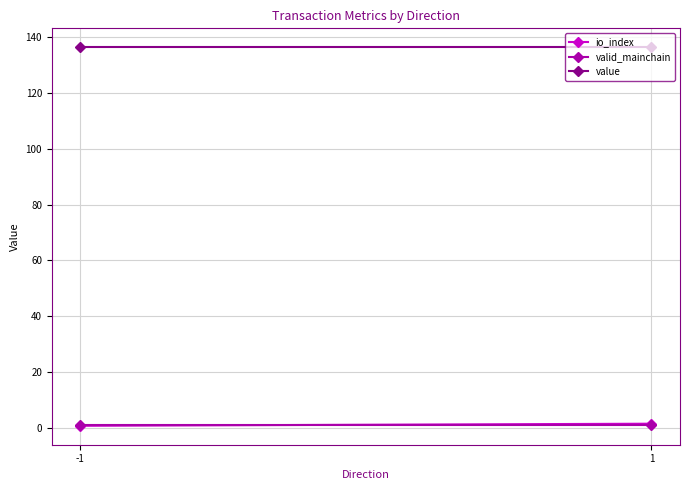

What is the average value of the valid_mainchain series?

1.0